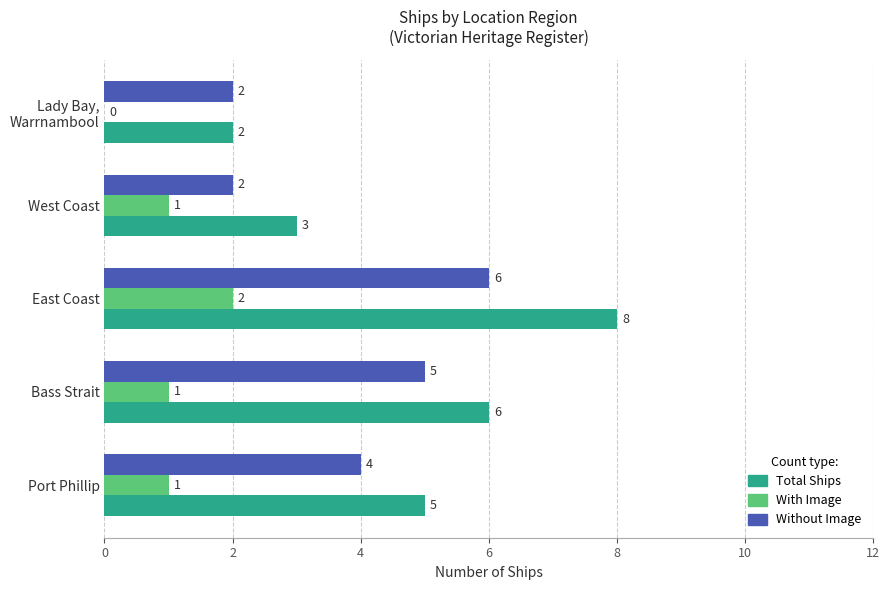

Count the number of data series in this chart.

3